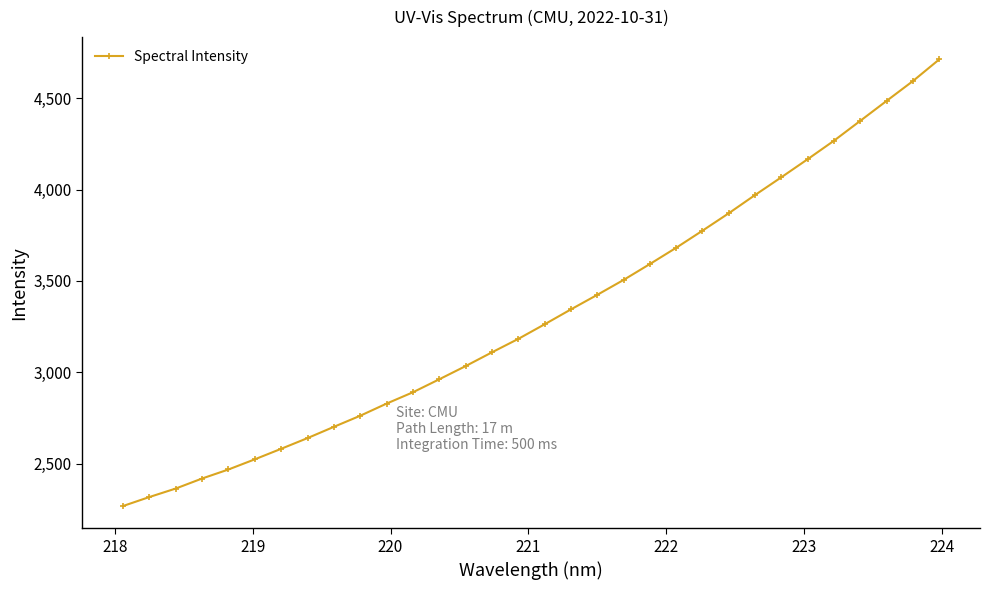

What is the value of the 29th point from the left?

4376.1